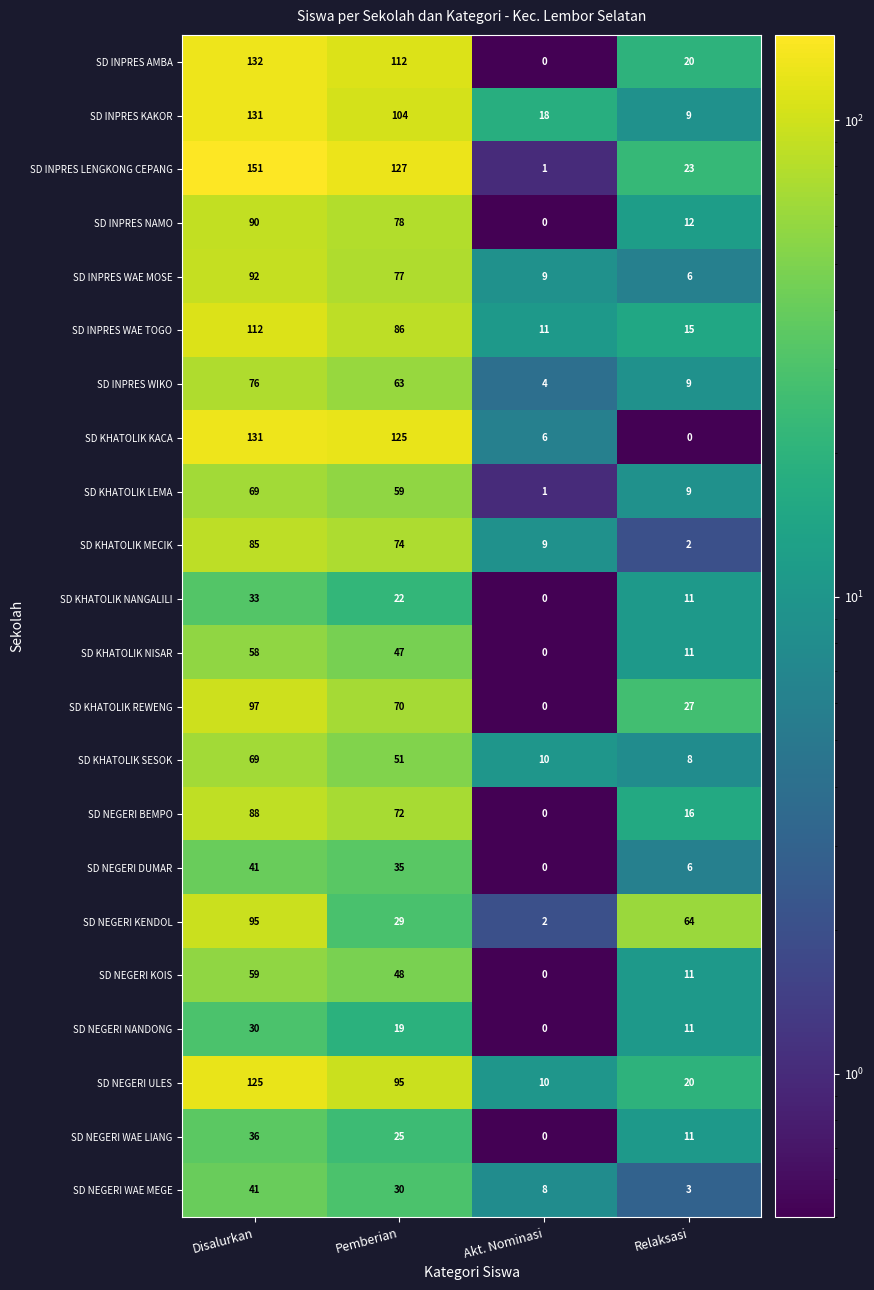

At which label is SD KHATOLIK SESOK closest to 38?

Pemberian